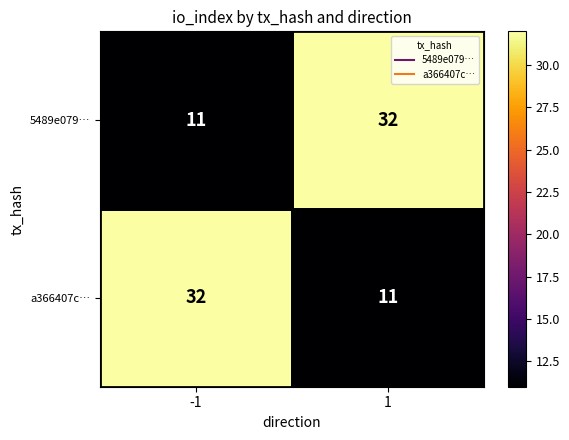

What is the maximum value shown in the chart?

32